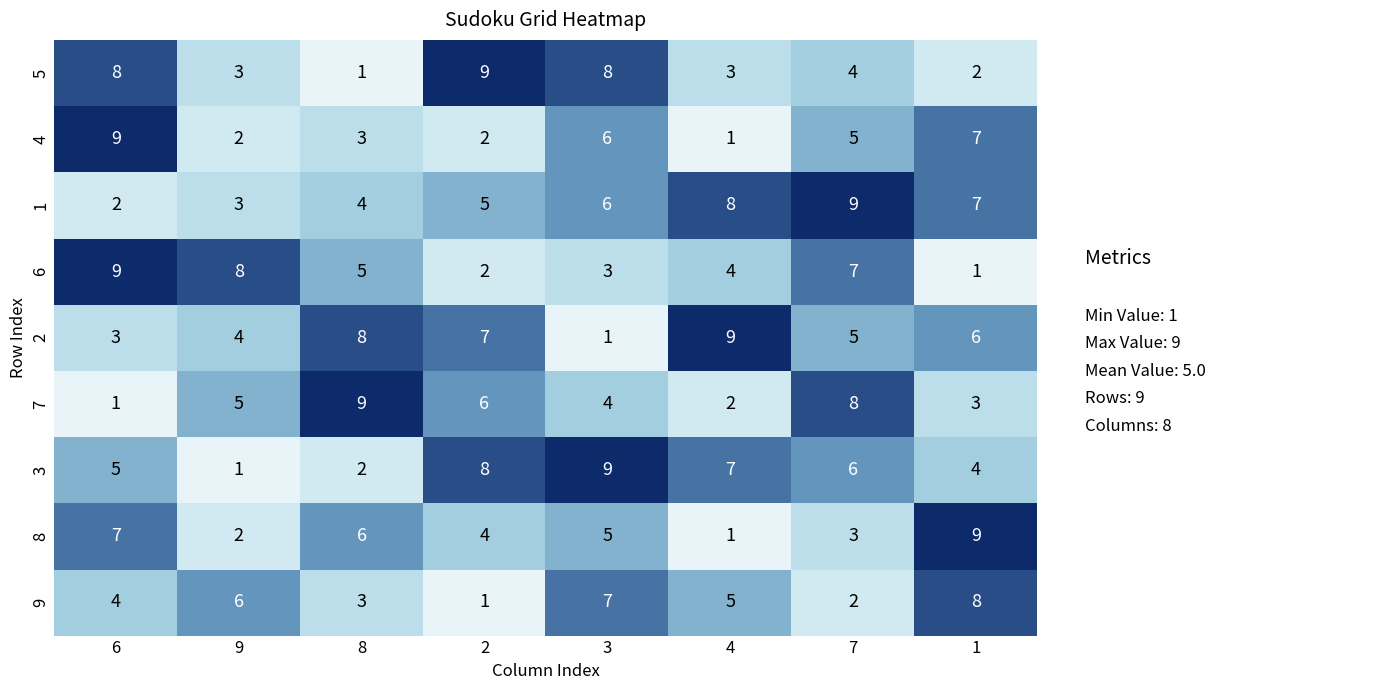

At which label does 4 first exceed 5?

6